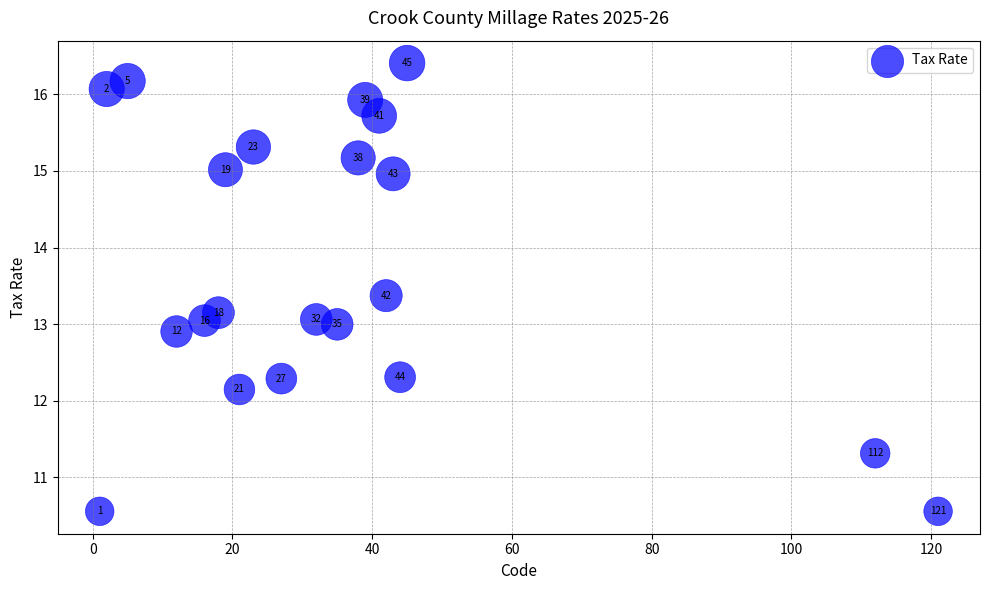

What Y value in the scatter plot is closest to 13?

13.0